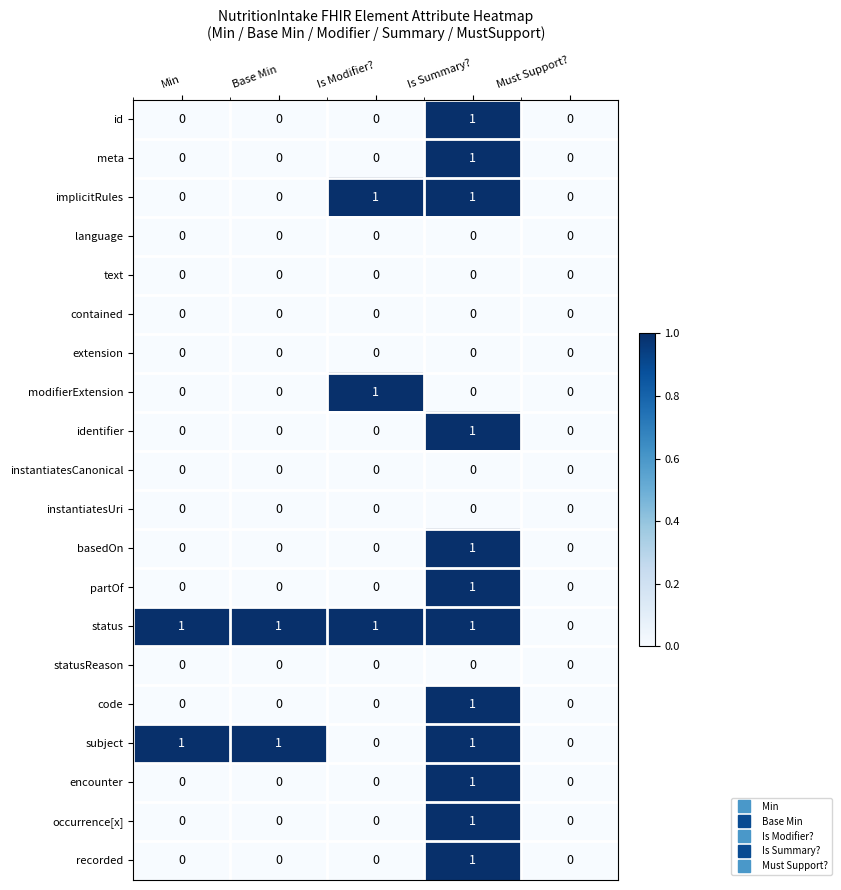

True or false: instantiatesUri has a value of 0 at Base Min.

True